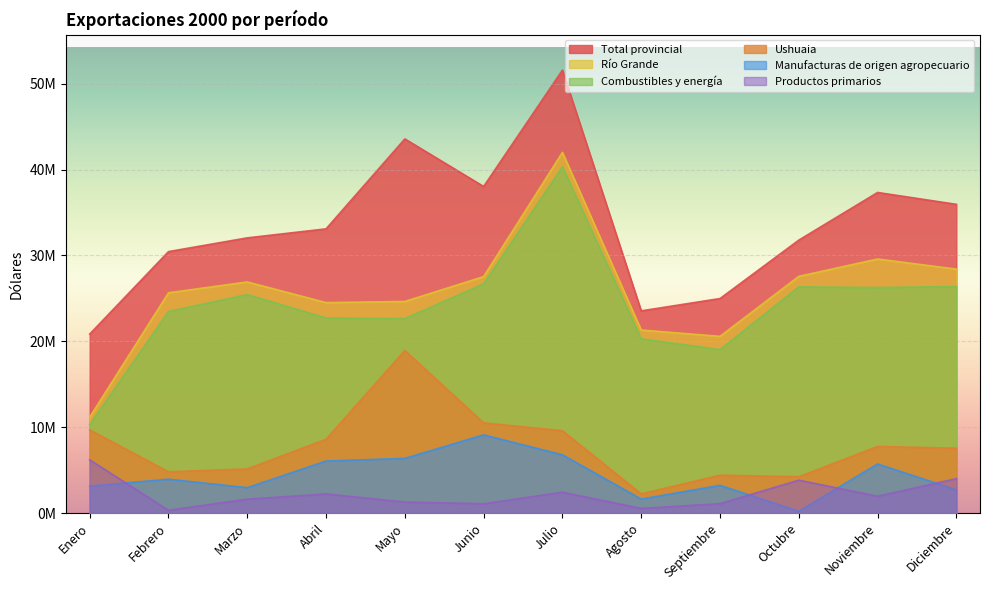

At how many categories does at least one series exceed 4831516?

12